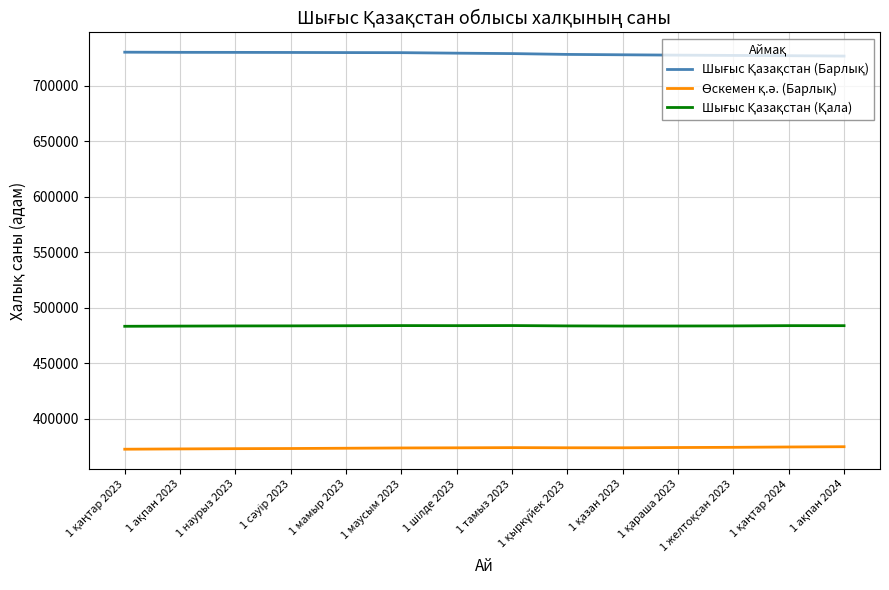

What is the minimum value shown in the chart?

372712